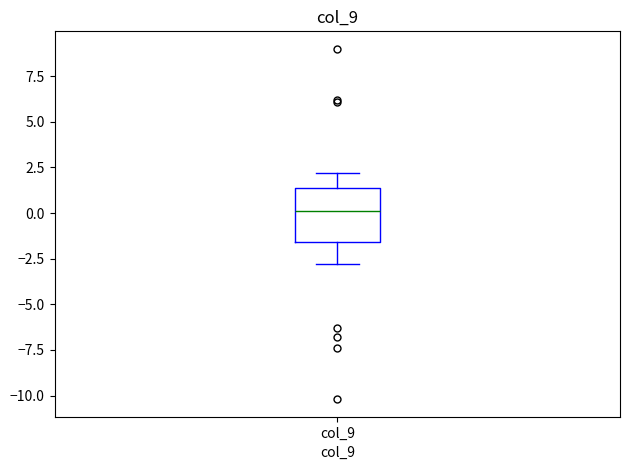

Read this box plot against the y-axis: the position of the median line, the range covered by the box, and the ends of both whiskers. The values are not printed on the chart, so give them approximately, as read against the axis.

median 0.0, box -1.5 to 1.5, whiskers -3.0 to 2.0